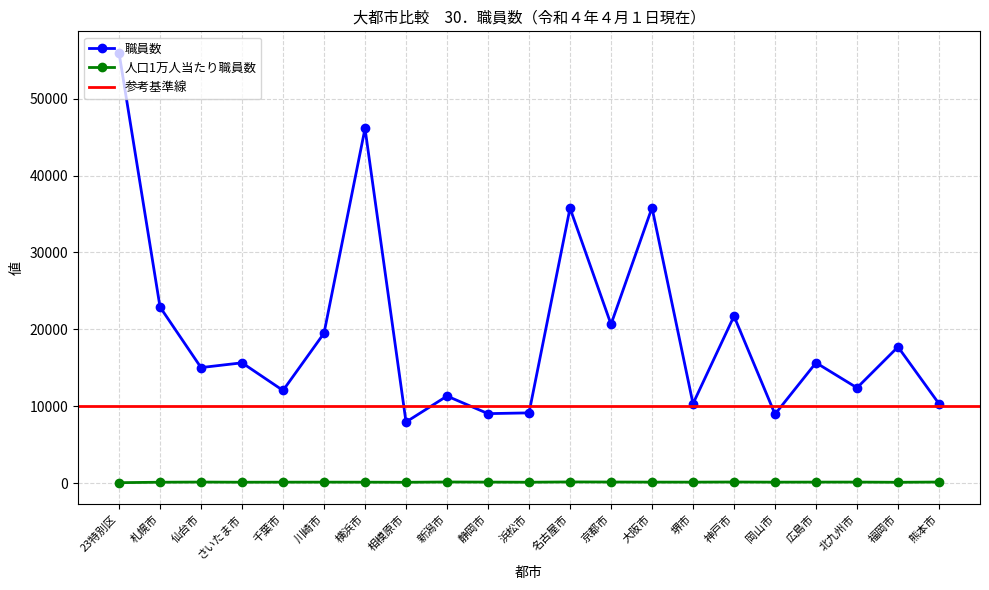

What is the difference between the 職員数 values at 千葉市 and 北九州市?

345.0